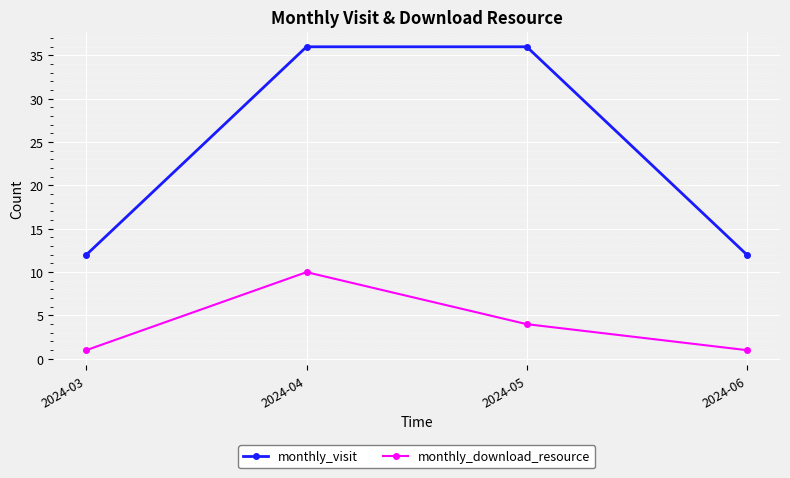

What is the value of the monthly_download_resource point at the 2nd from the left?

10